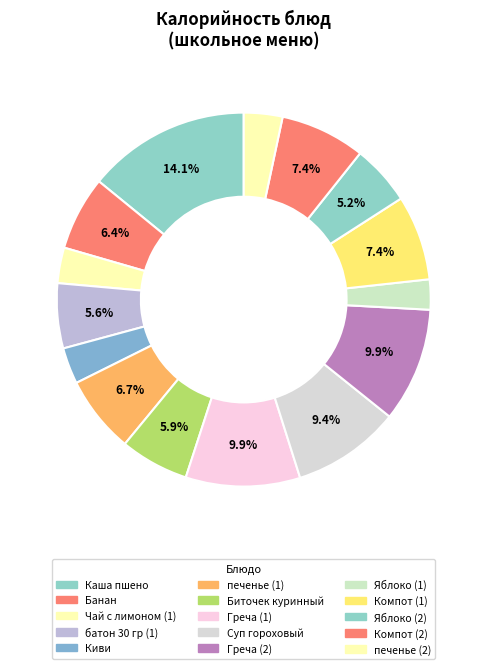

Is it true that Греча (2) is 10% of the pie?

True